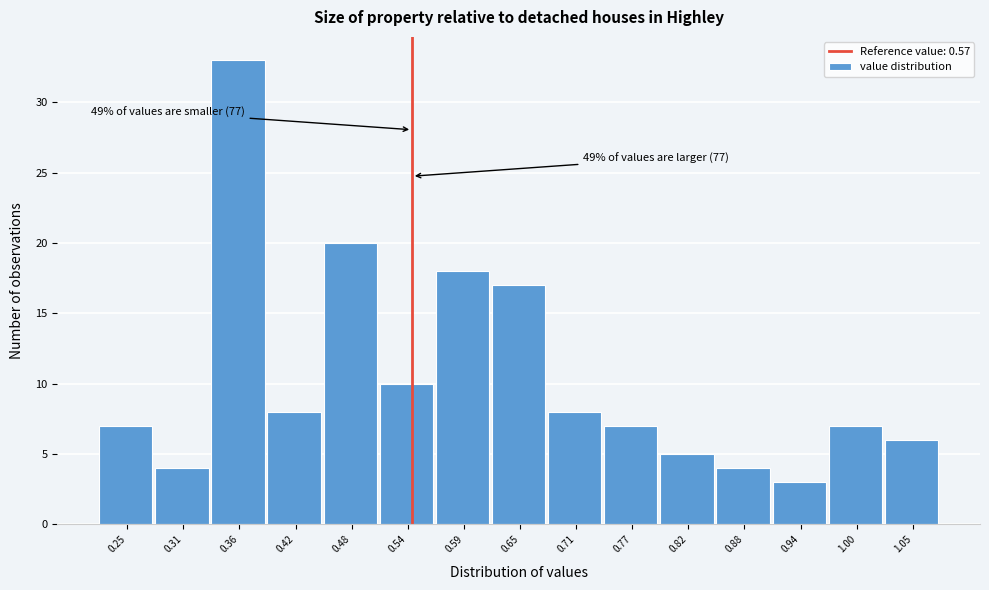

Reading left to right, extract all data points from this chart.

0.25=7	0.31=4	0.36=33	0.42=8	0.48=20	0.54=10	0.59=18	0.65=17	0.71=8	0.77=7	0.82=5	0.88=4	0.94=3	1.00=7	1.05=6